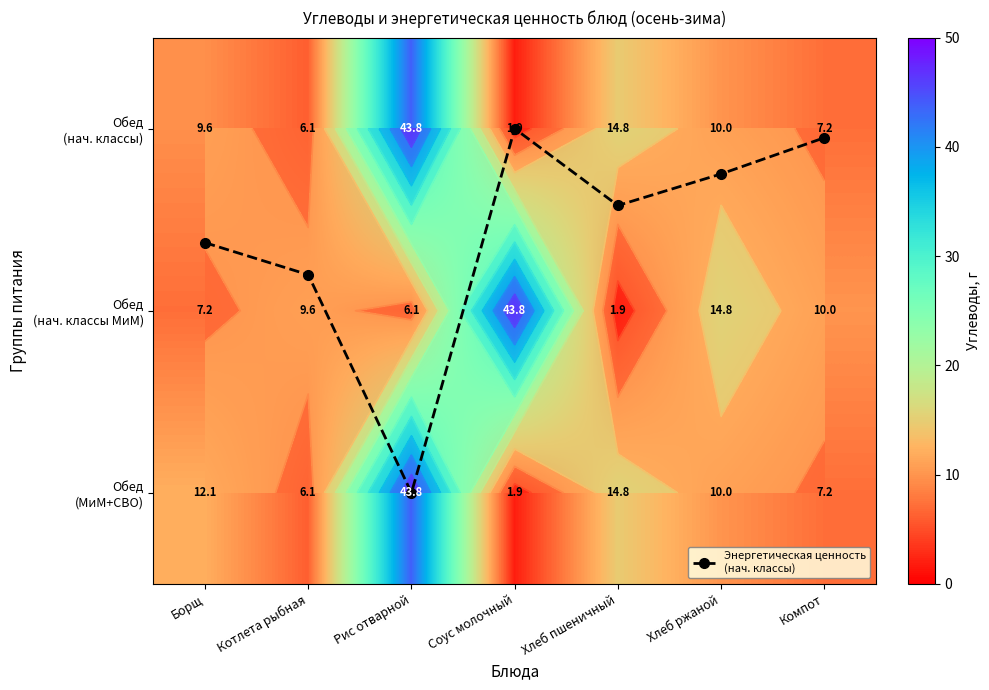

The Обед (нач. классы МиМ) series shows 9.6 at Котлета рыбная. True or false?

True